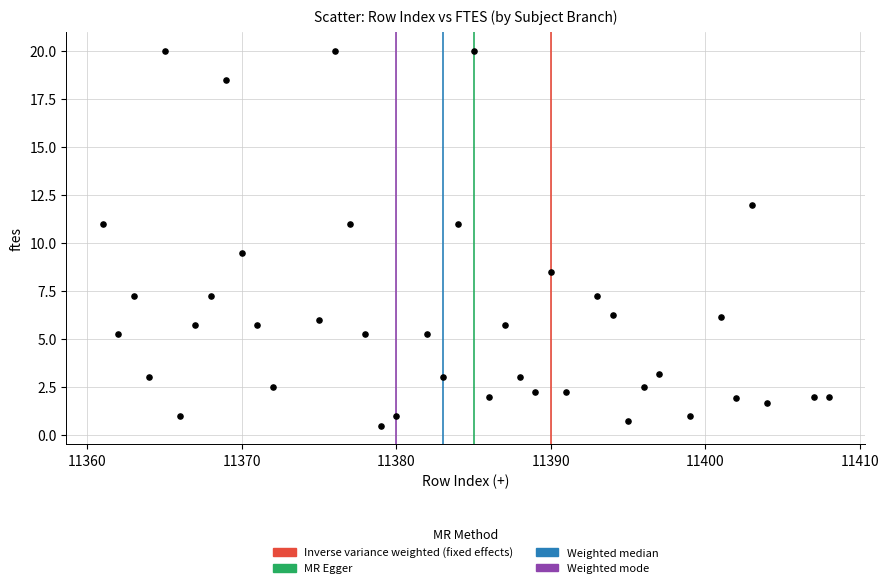

What Y value in the scatter plot is closest to 10?

9.5